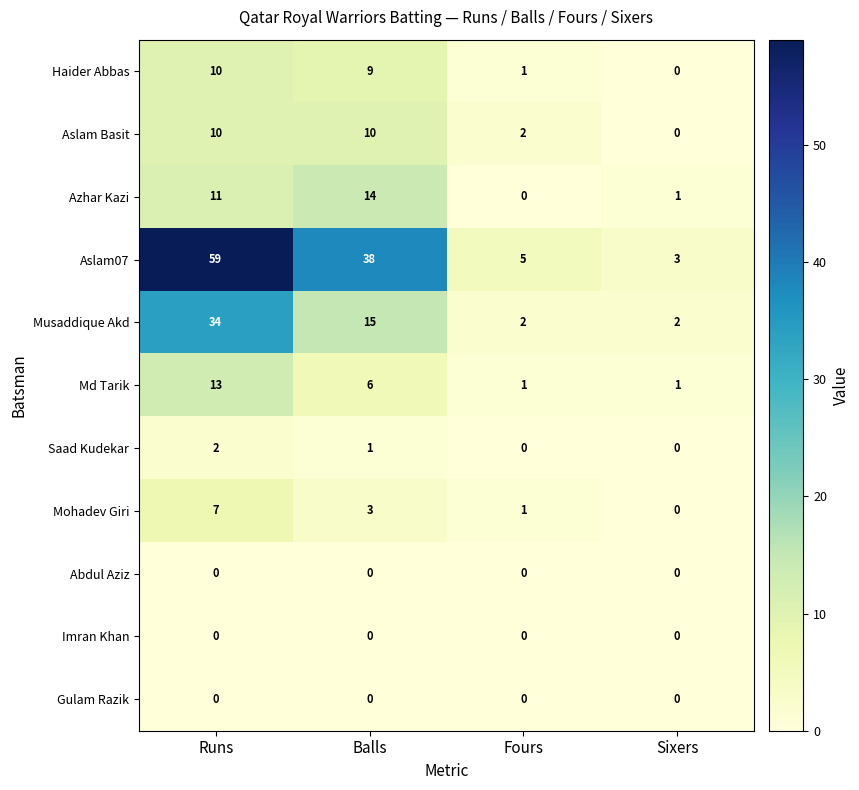

Count the number of categories in the chart.

4